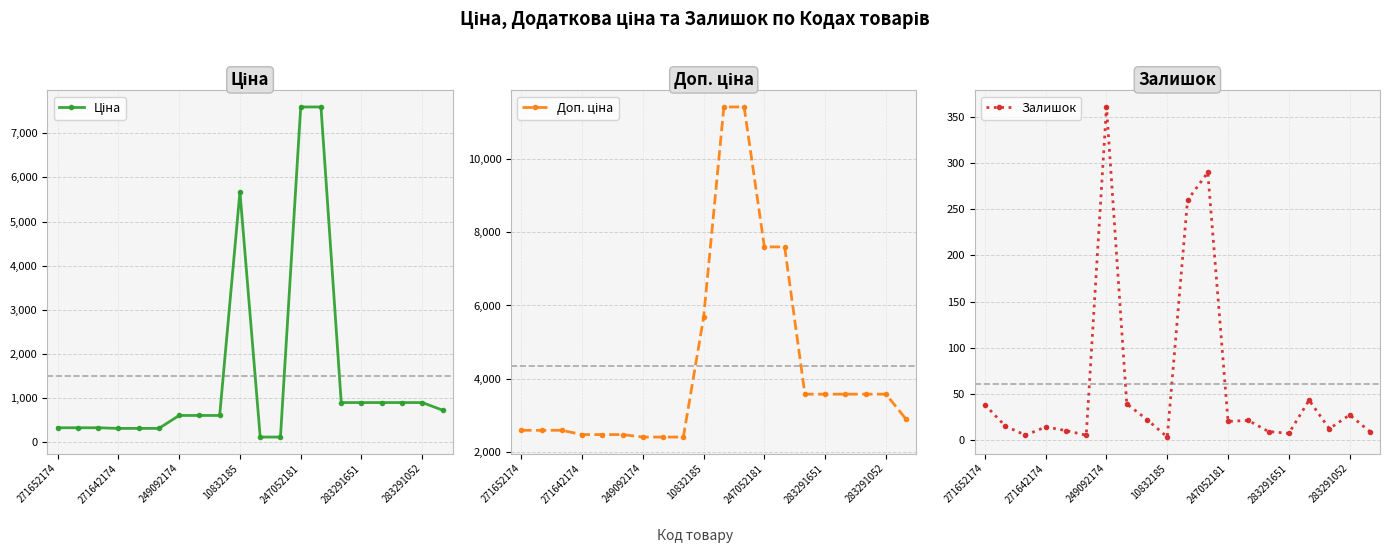

How many values in the Ціна series are below 603?

8